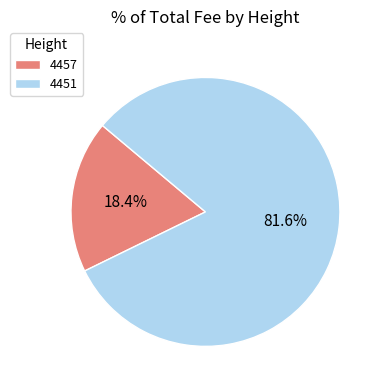

What is the smallest slice in the pie chart?

4457